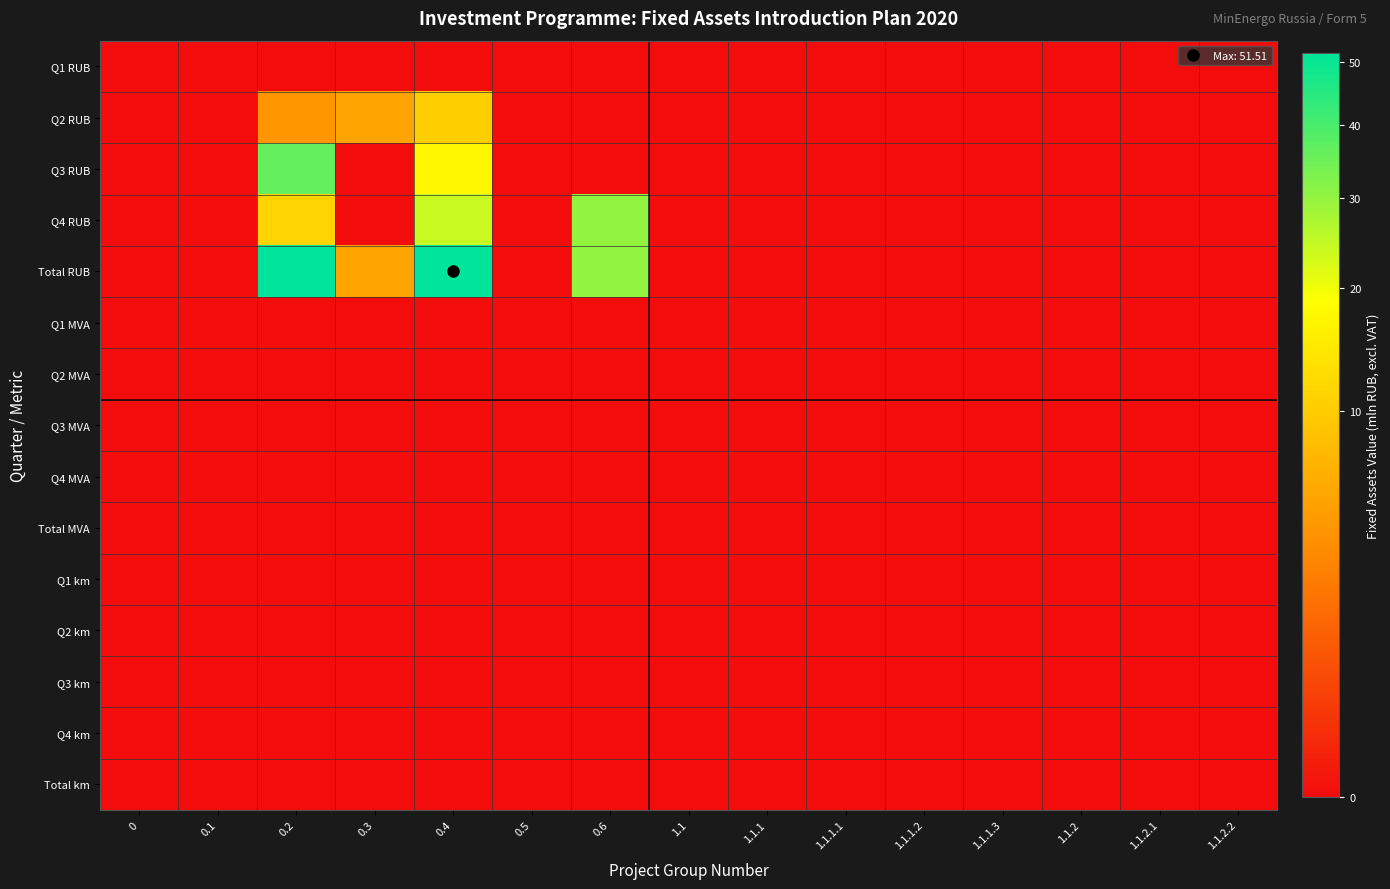

Count the number of categories in the chart.

15